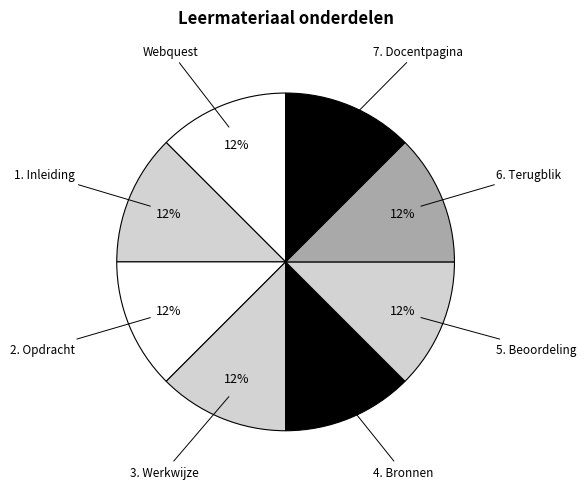

What is the ratio of the value at 4. Bronnen to the value at 5. Beoordeling?

1.0